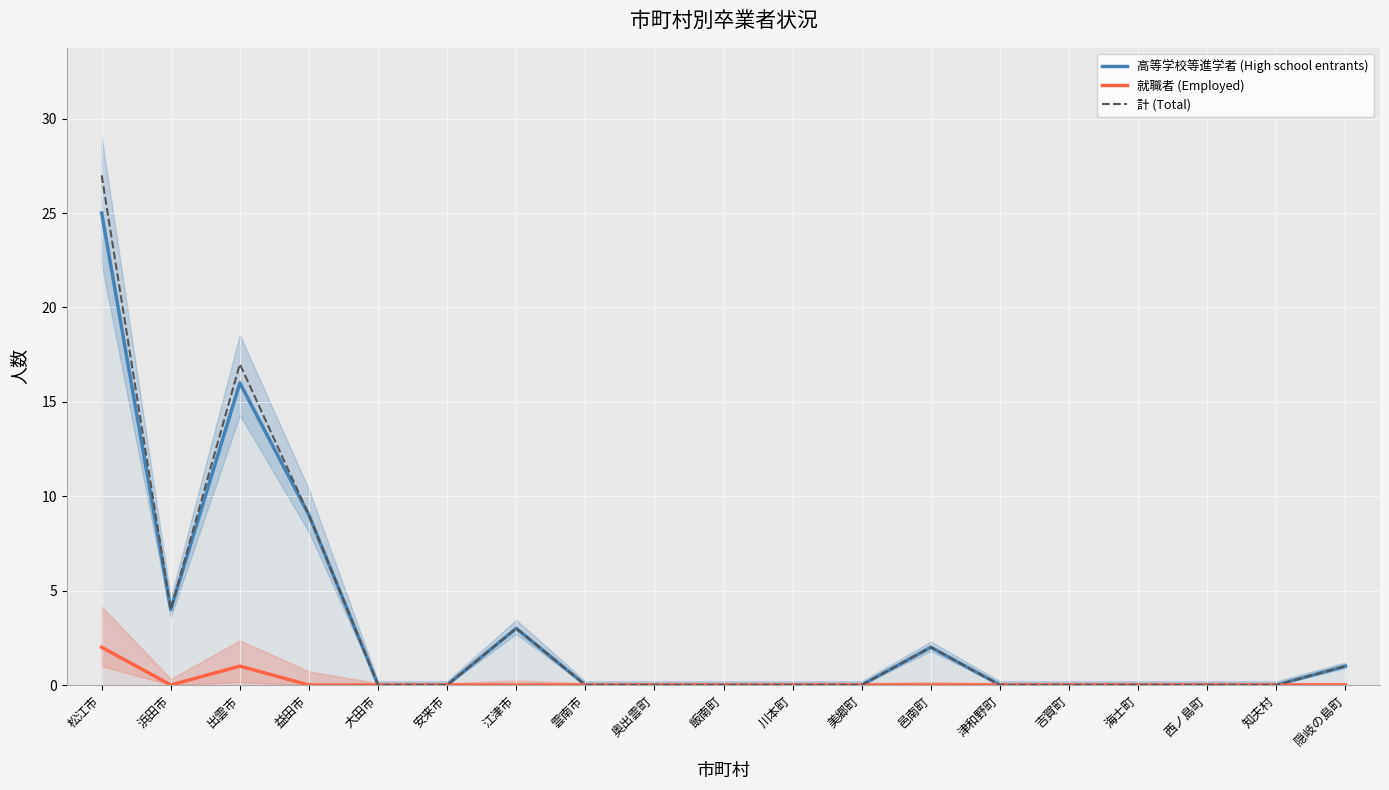

Is it true that 高等学校等進学者 (High school entrants) equals 0 at 津和野町?

True